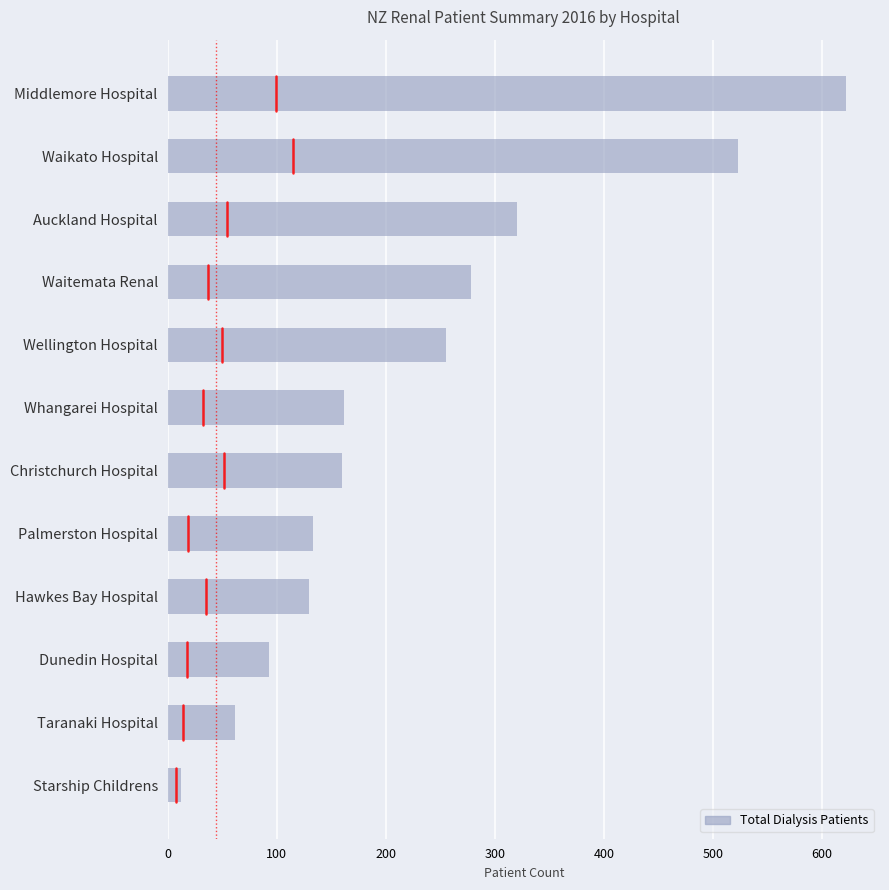

What is the maximum value shown in the chart?

622